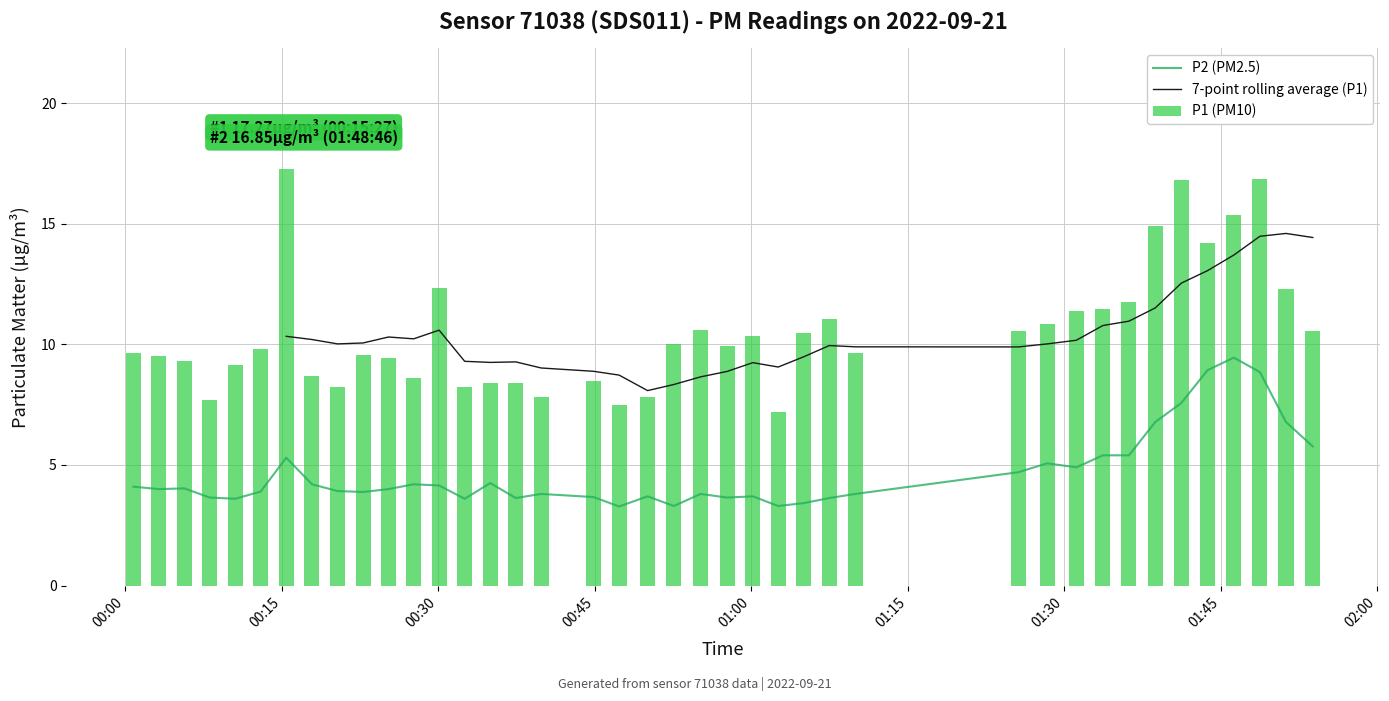

What is the difference between the second highest and second lowest values in the P2 series?

5.6